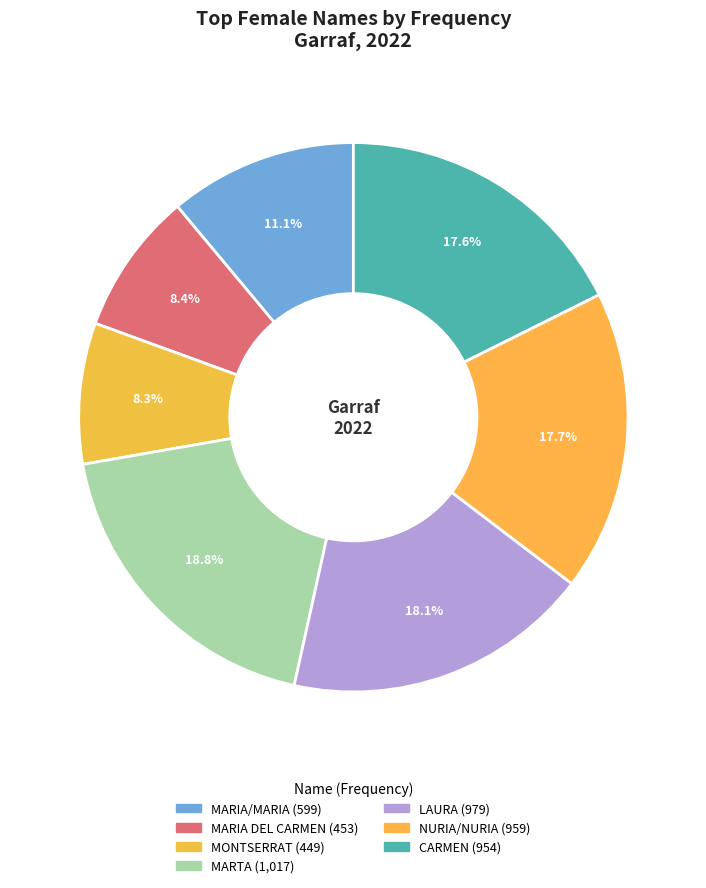

How many slices are in this pie chart?

7